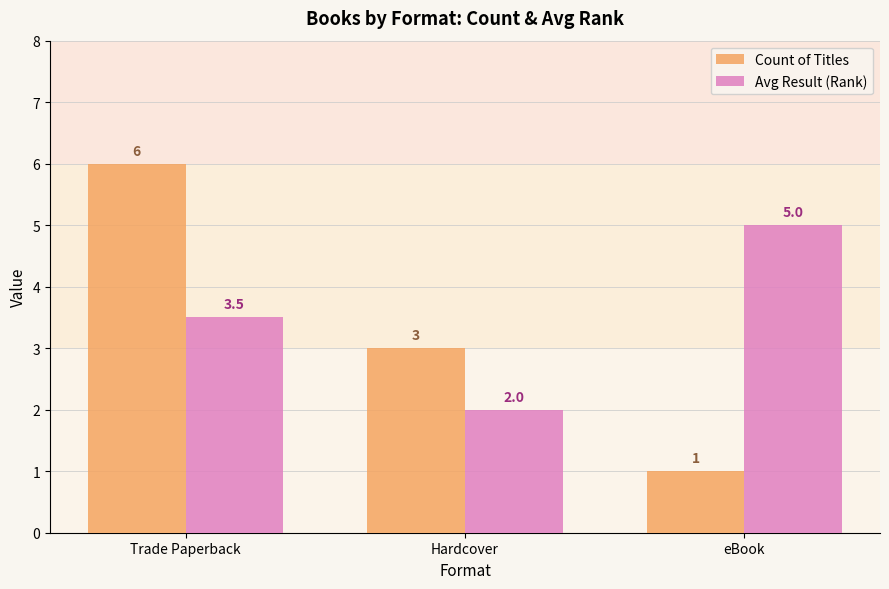

What is the sum of all Count of Titles values?

10.0